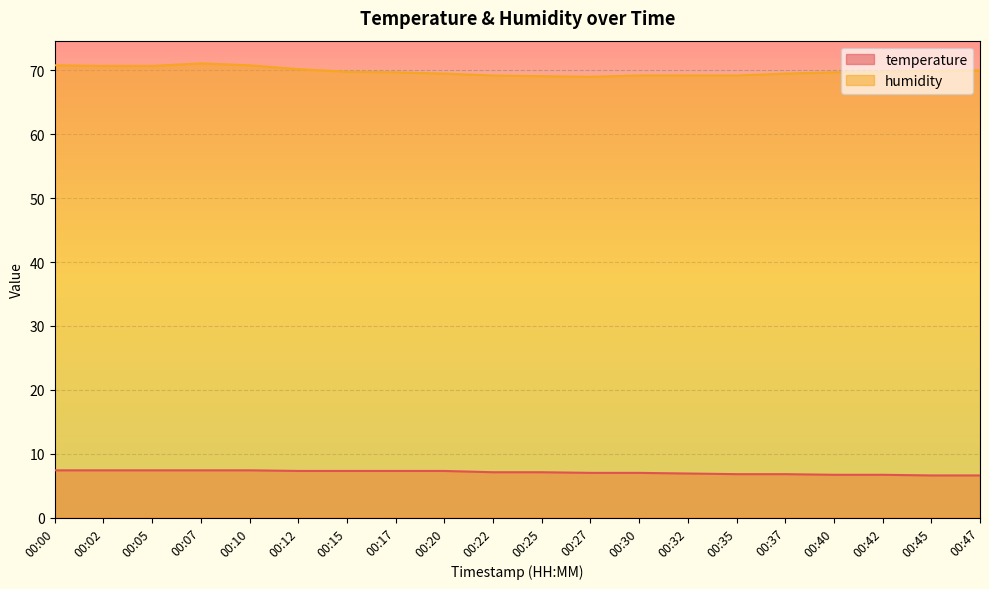

Between 00:25 and 00:27, which is larger?

00:25